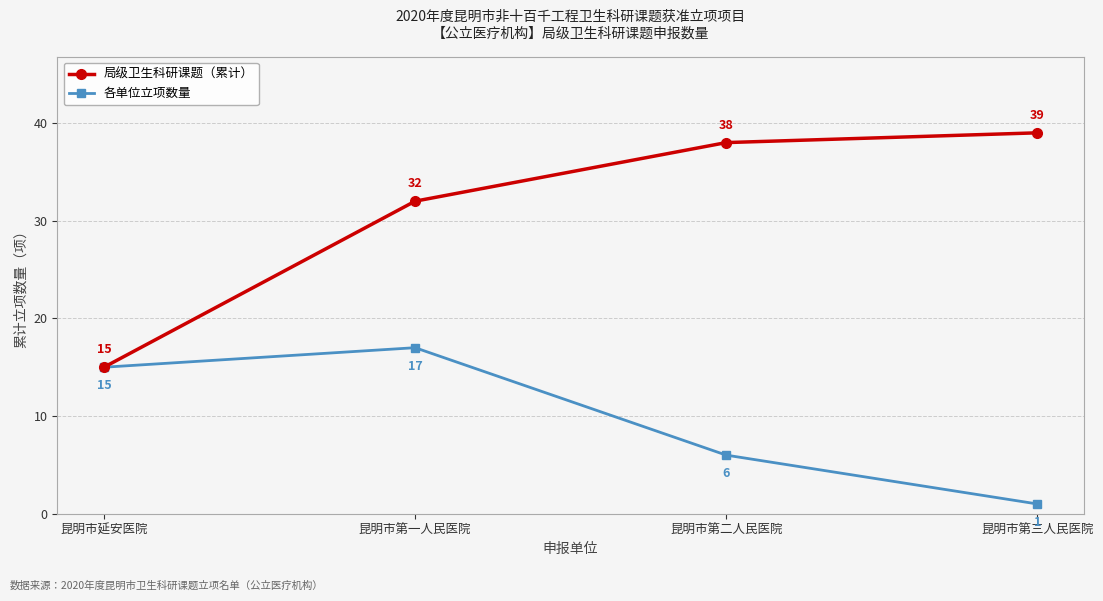

What is the highest value of the 各单位立项数量 series?

17